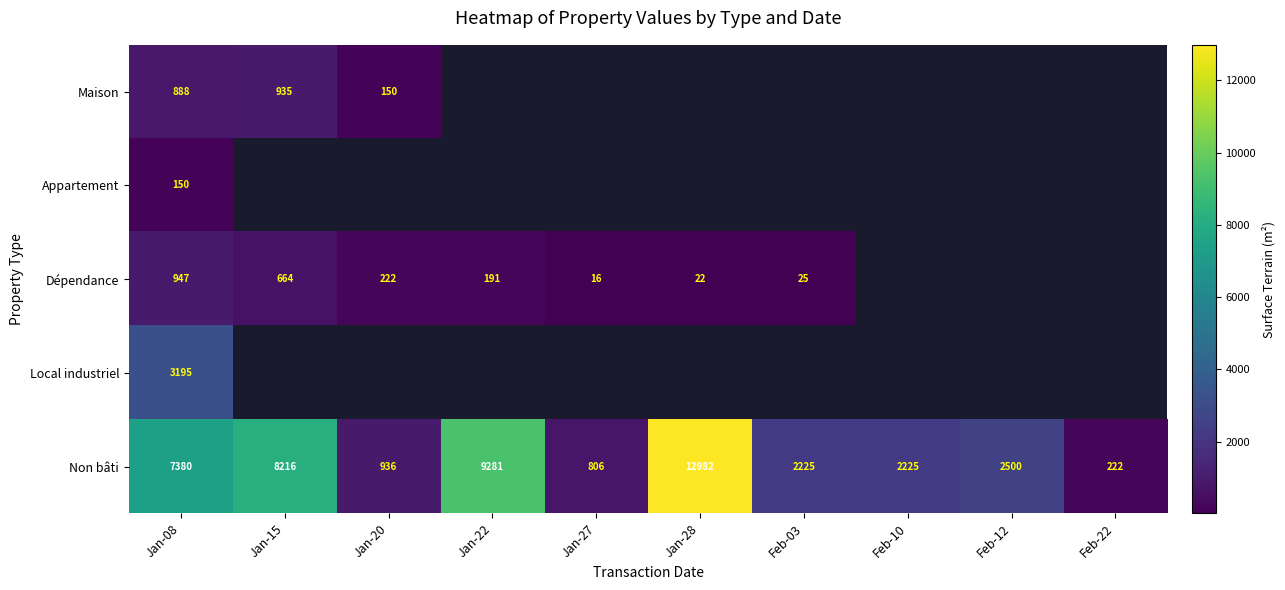

At how many categories does at least one series exceed 9250?

2